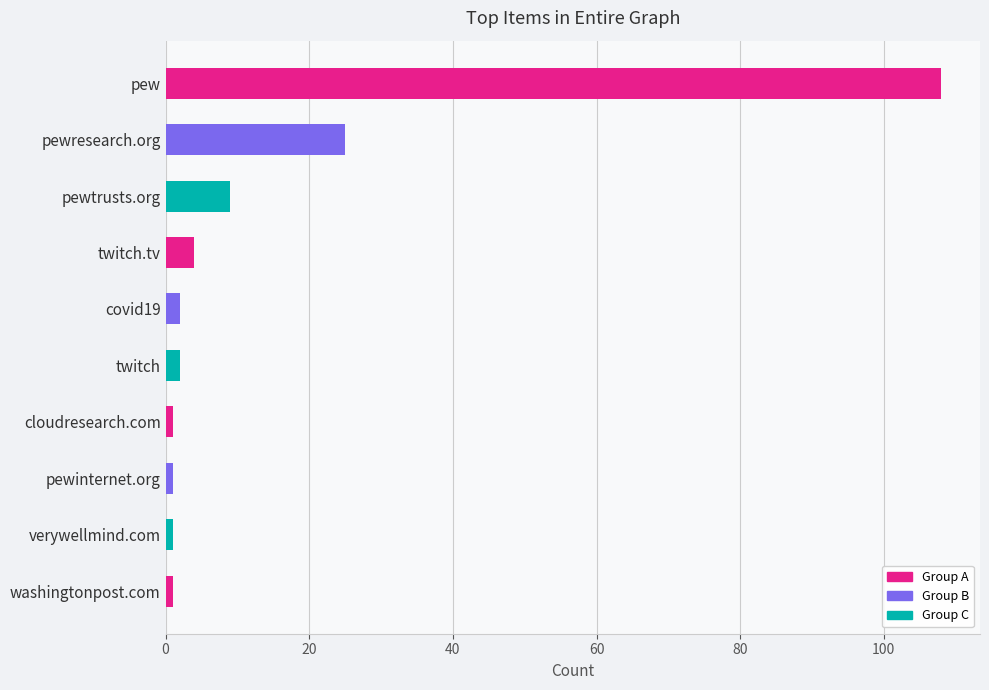

Between twitch.tv and verywellmind.com, which is larger?

twitch.tv